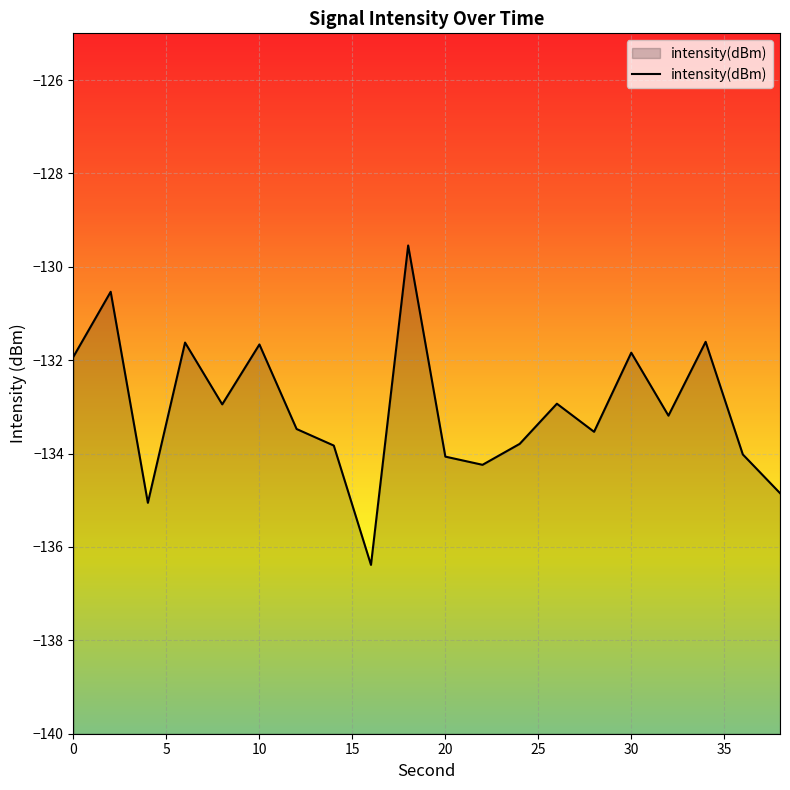

What is the sum of all values?

-2661.0